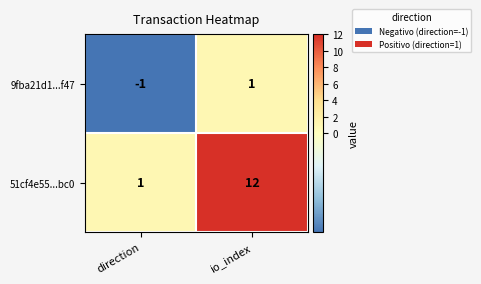

The value of 51cf4e55...bc0 at direction is 1. True or false?

True